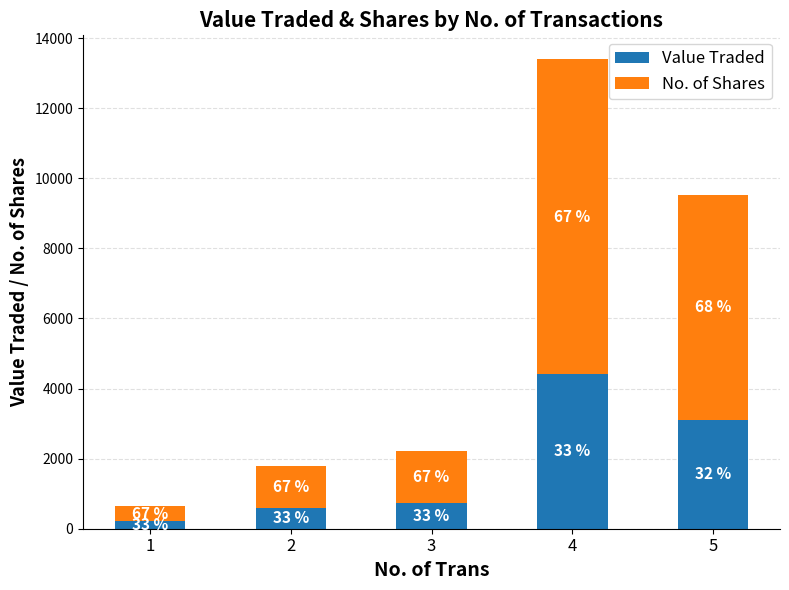

What is the average value of the No. of Shares series?

3710